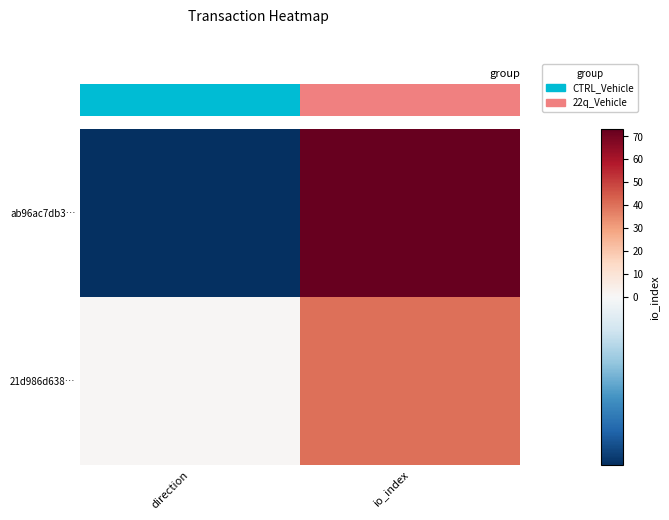

Rank the series at io_index from highest to lowest value.

ab96ac7db3…, 21d986d638…